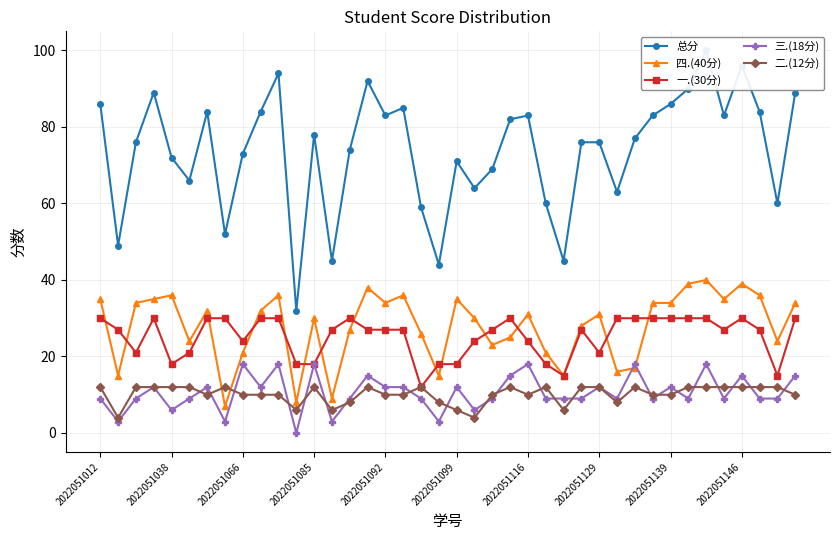

True or false: 三.(18分) has more than 2 interior local peaks.

True